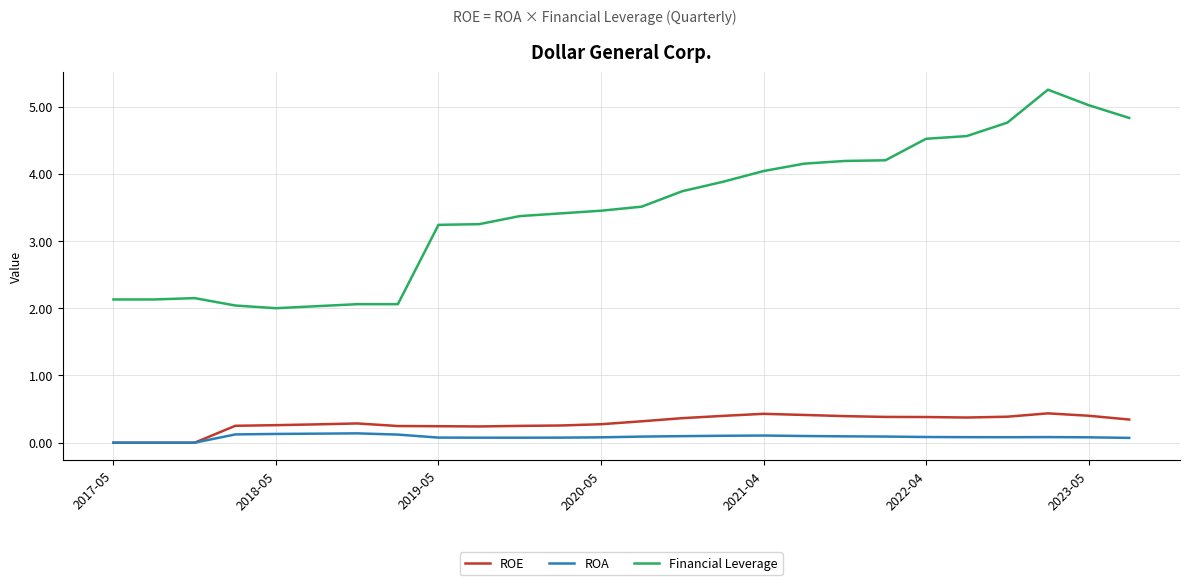

Rank the series by their maximum value, from highest to lowest.

Financial Leverage, ROE, ROA